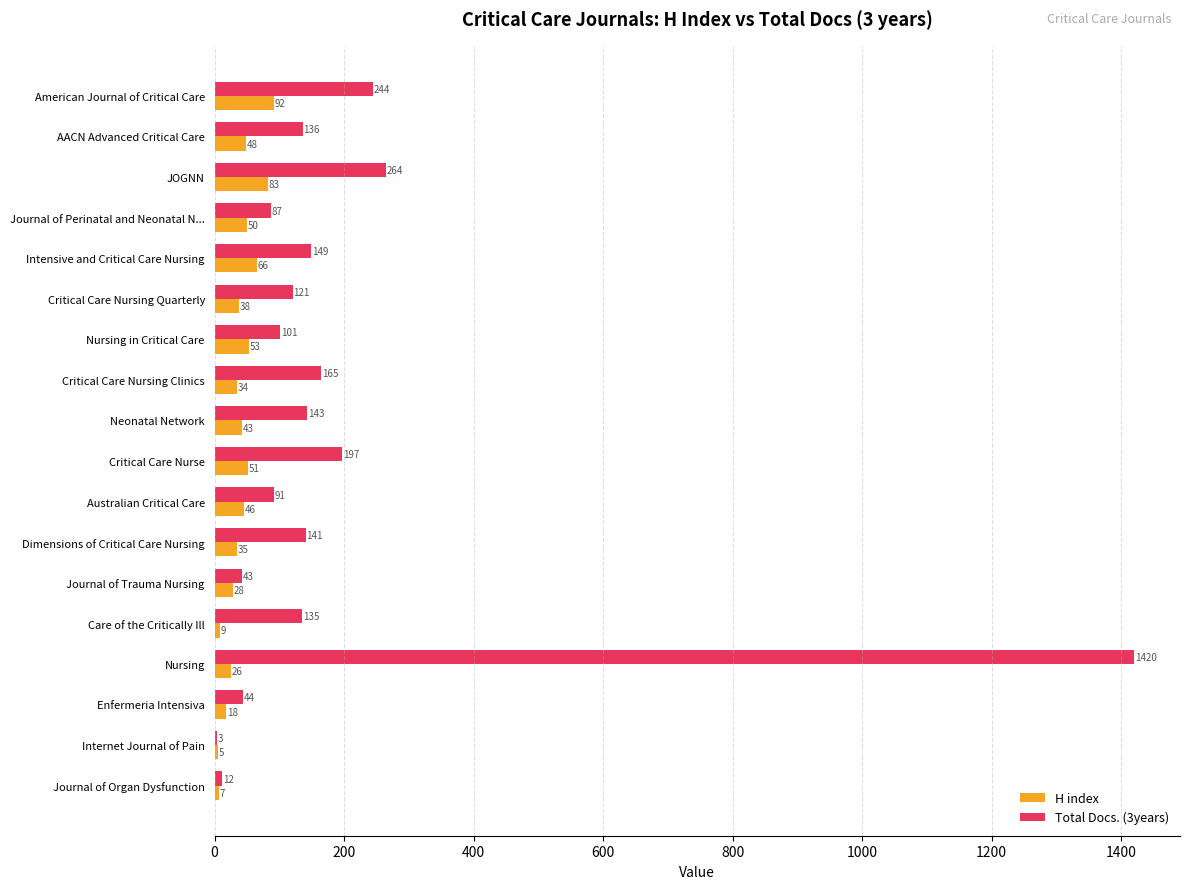

How many categories are shown in the chart?

18